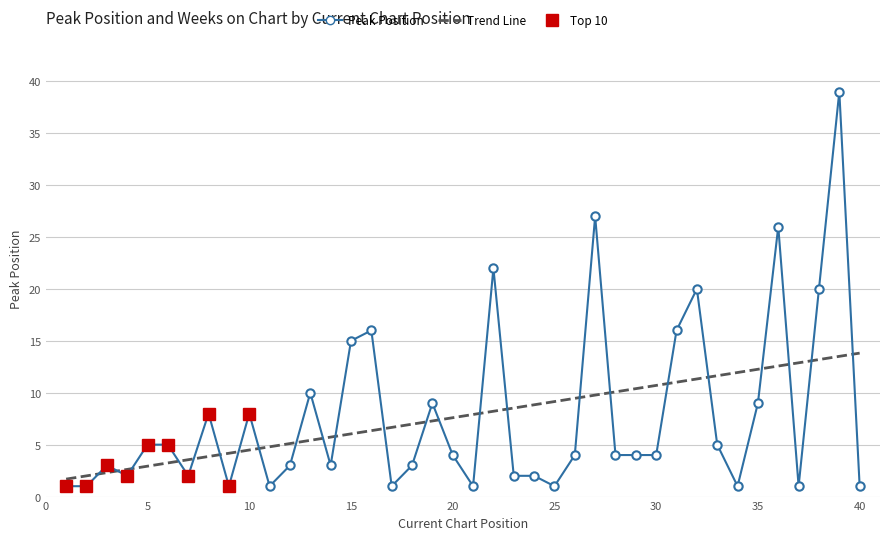

Rank the categories by value from lowest to highest.

1, 2, 9, 11, 17, 21, 25, 34, 37, 40, 4, 7, 23, 24, 3, 12, 14, 18, 20, 26, 28, 29, 30, 5, 6, 33, 8, 10, 19, 35, 13, 15, 16, 31, 32, 38, 22, 36, 27, 39